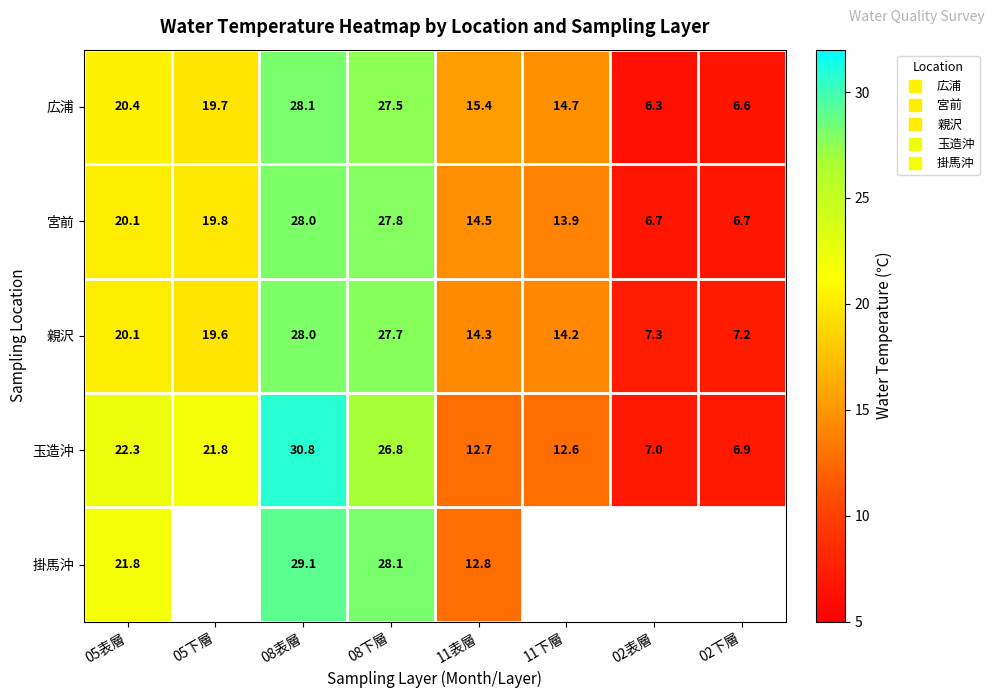

Between 08表層 and 02下層, which is larger?

08表層